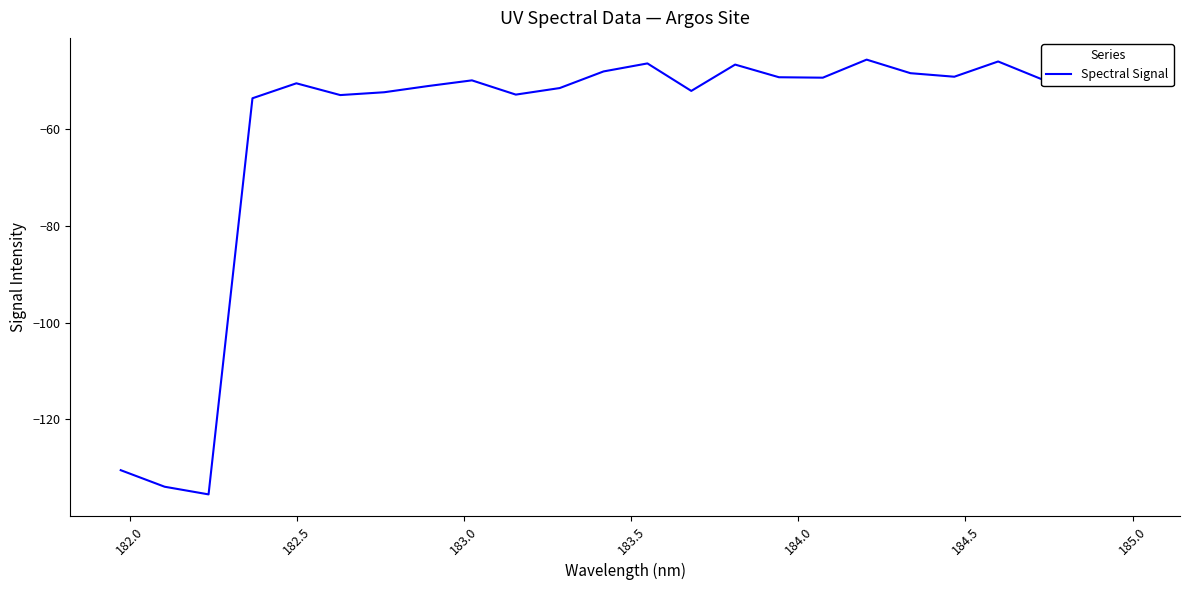

What is the difference between the second highest and second lowest values?

88.0